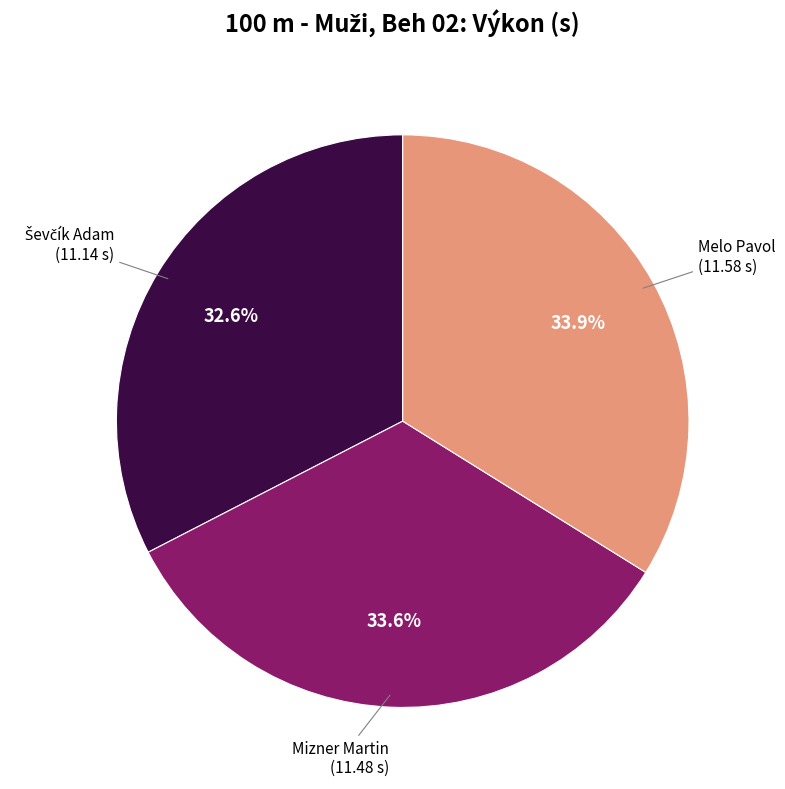

Is there a majority slice in this chart?

No